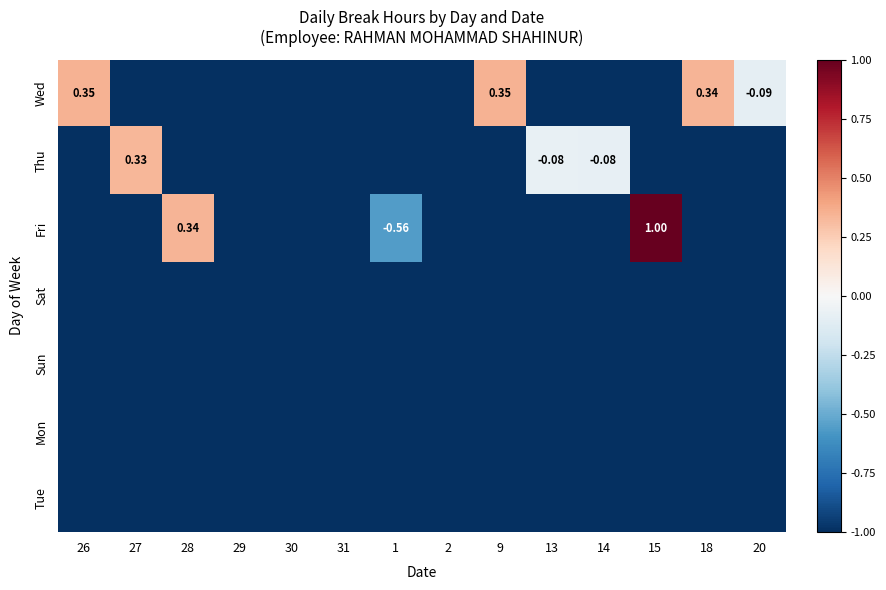

What is the average value of the Sun series?

-1.0